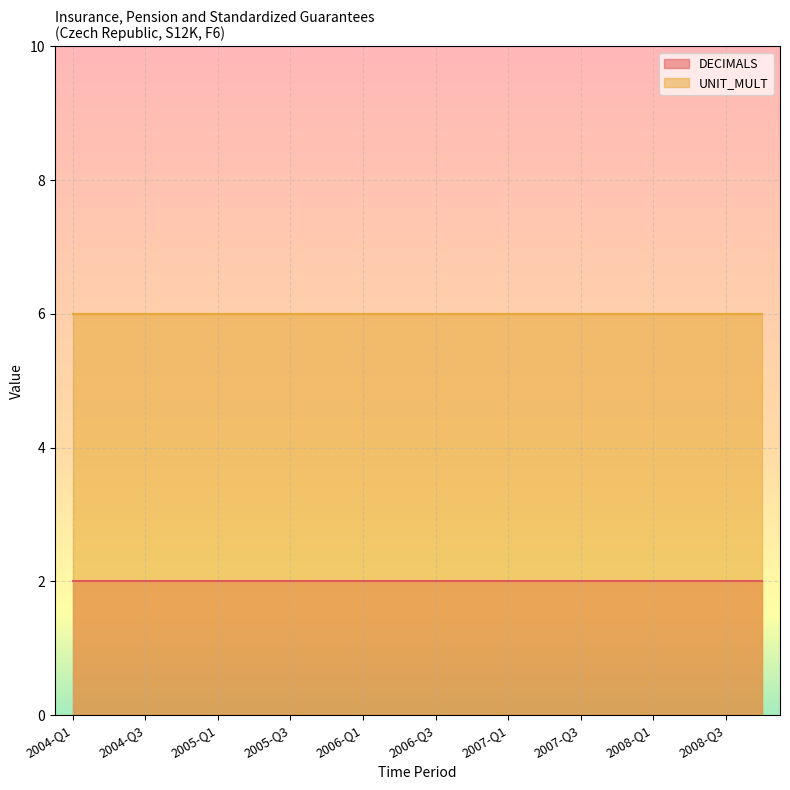

Is the value of UNIT_MULT at 2007-Q2 greater than the value of DECIMALS at 2004-Q2?

Yes